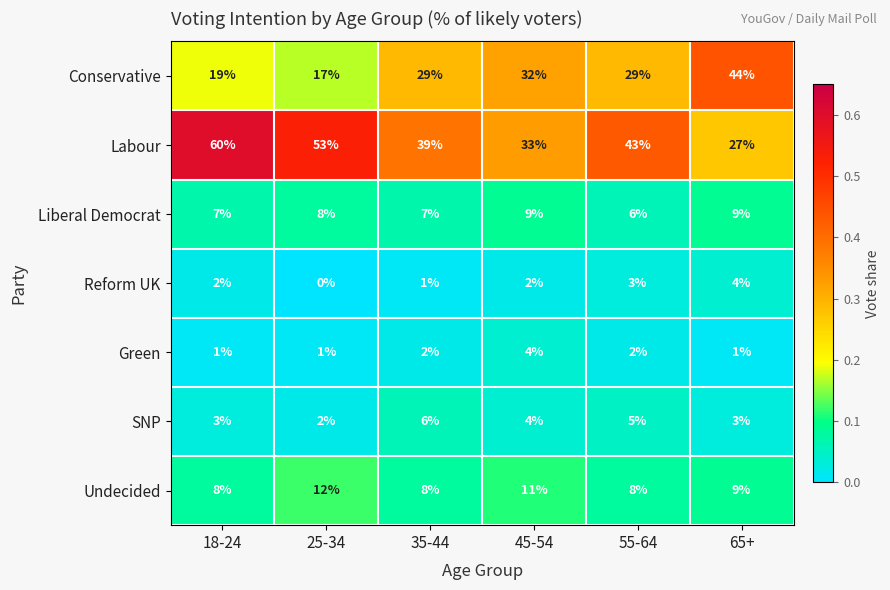

Which series changed the most between 25-34 and 65+?

Conservative